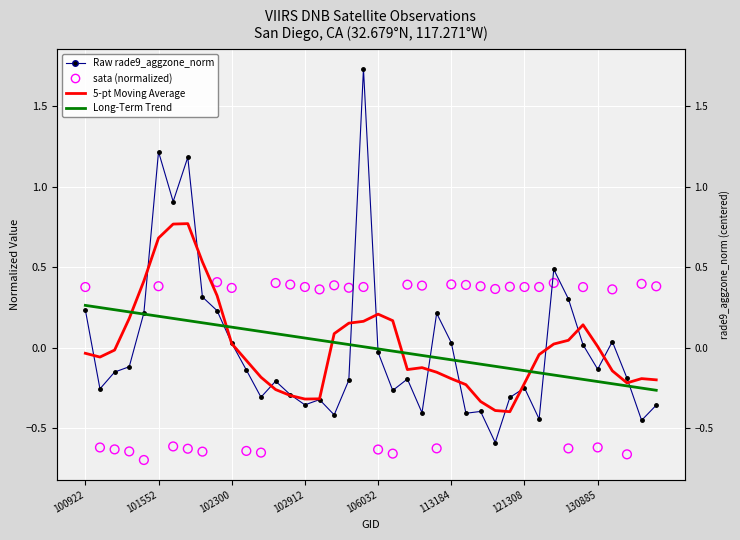

At how many categories does at least one series exceed 0?

39